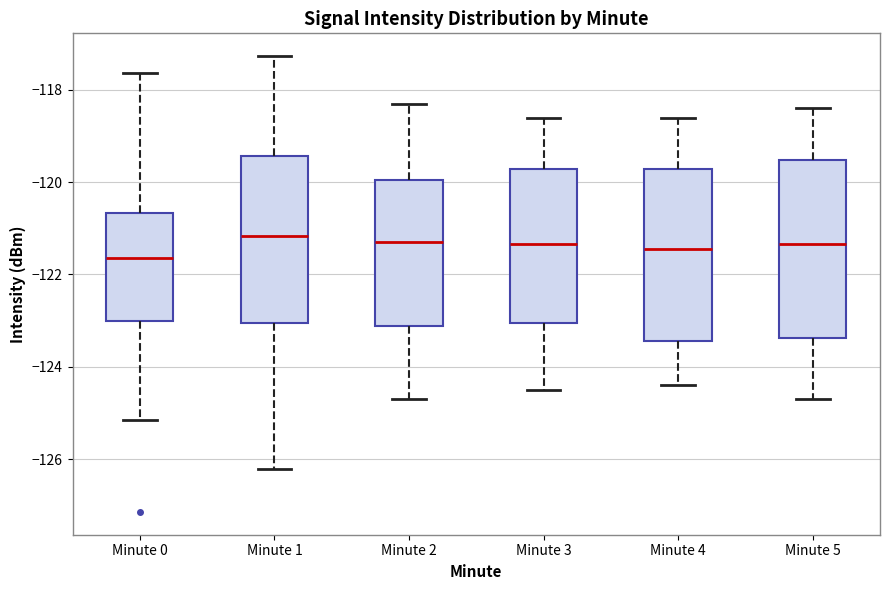

Reading left to right, transcribe this box plot: for each box, give where its median line is, the range the box spans, and where its two whiskers end, as read against the y-axis. The values are not printed on the chart, so give them approximately, as read against the axis.

Minute 0: median -121.6, box -123.0 to -120.6, whiskers -125.2 to -117.6
Minute 1: median -121.2, box -123.0 to -119.4, whiskers -126.2 to -117.2
Minute 2: median -121.2, box -123.2 to -120.0, whiskers -124.6 to -118.2
Minute 3: median -121.4, box -123.0 to -119.8, whiskers -124.4 to -118.6
Minute 4: median -121.4, box -123.4 to -119.8, whiskers -124.4 to -118.6
Minute 5: median -121.4, box -123.4 to -119.6, whiskers -124.6 to -118.4